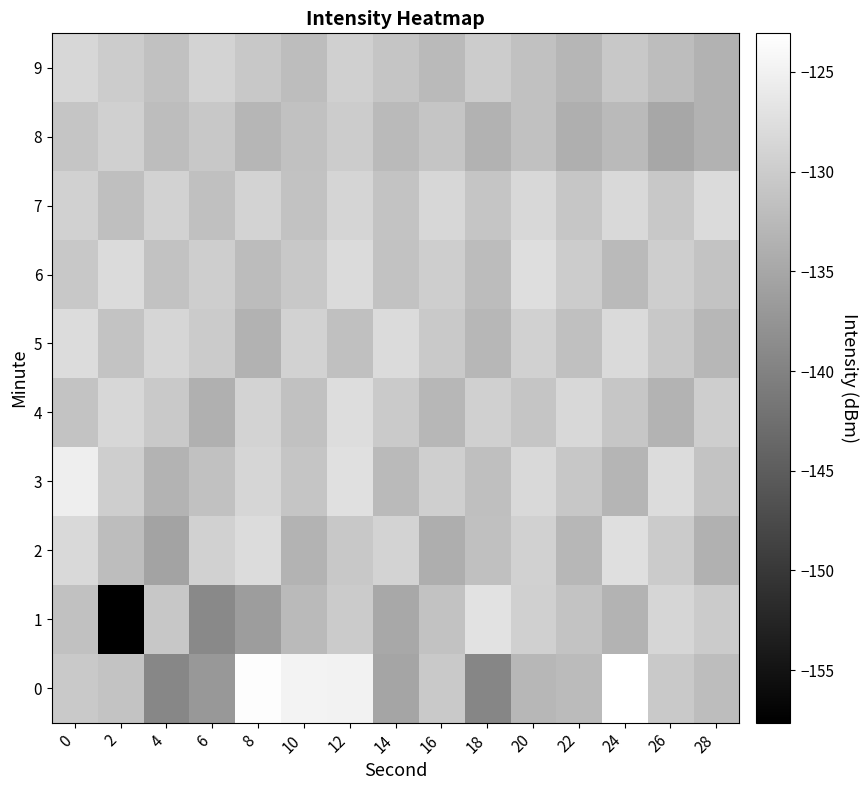

How many categories are shown in the chart?

15